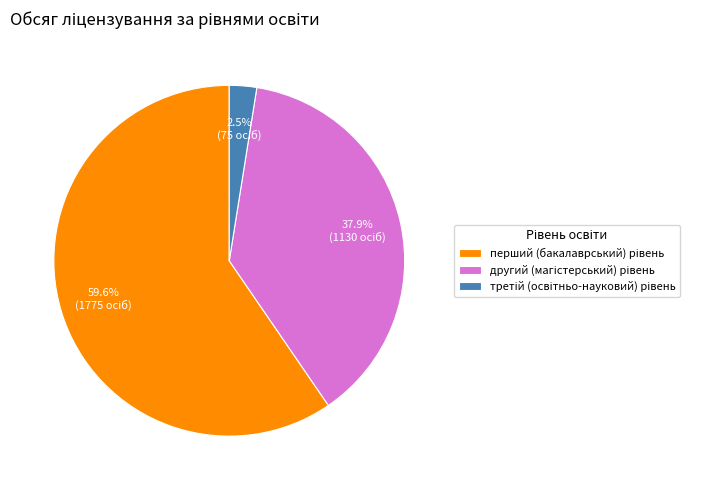

Is there any slice that represents more than half of the pie?

Yes